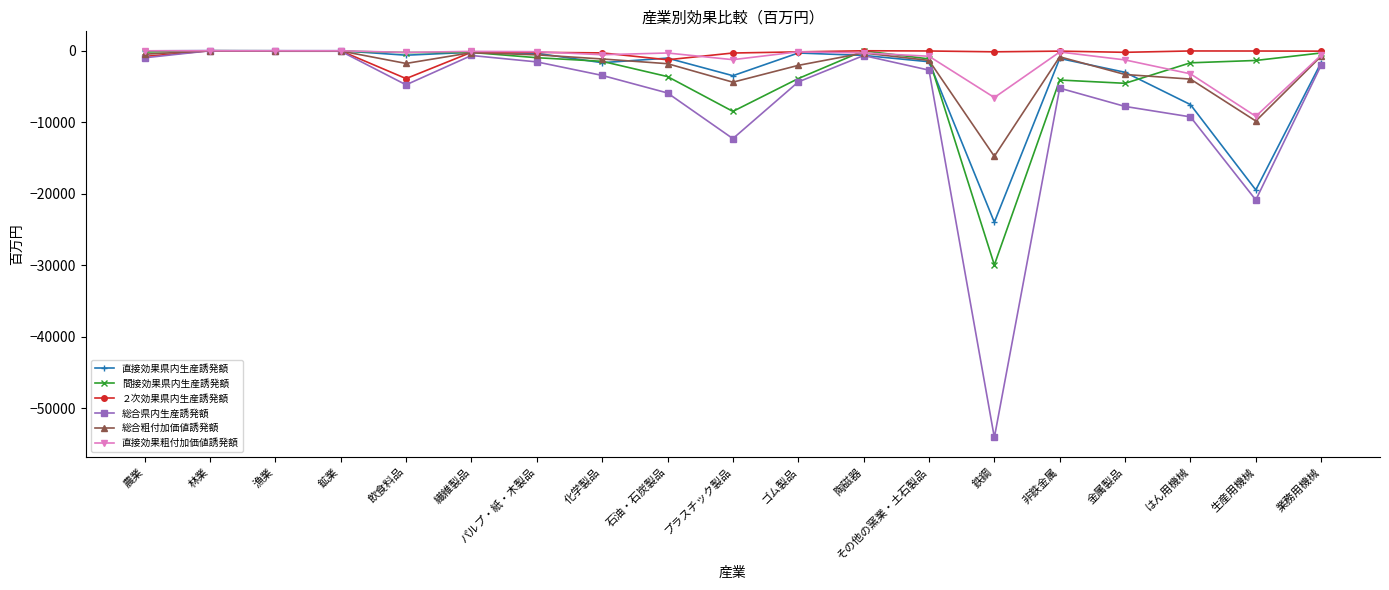

What is the minimum value for 直接効果県内生産誘発額?

-23980.8